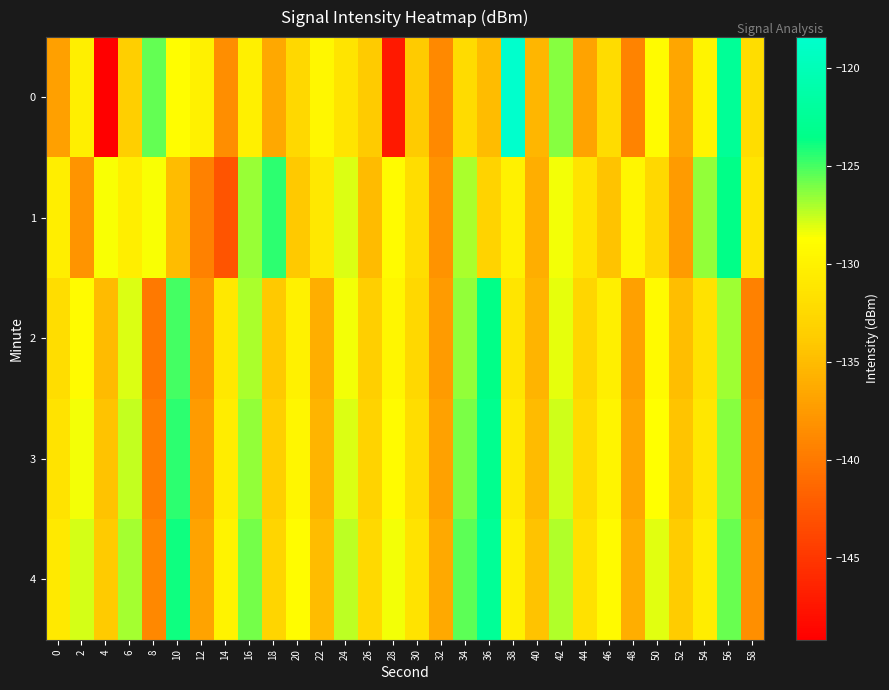

Which has a higher value, 46 or 2?

2